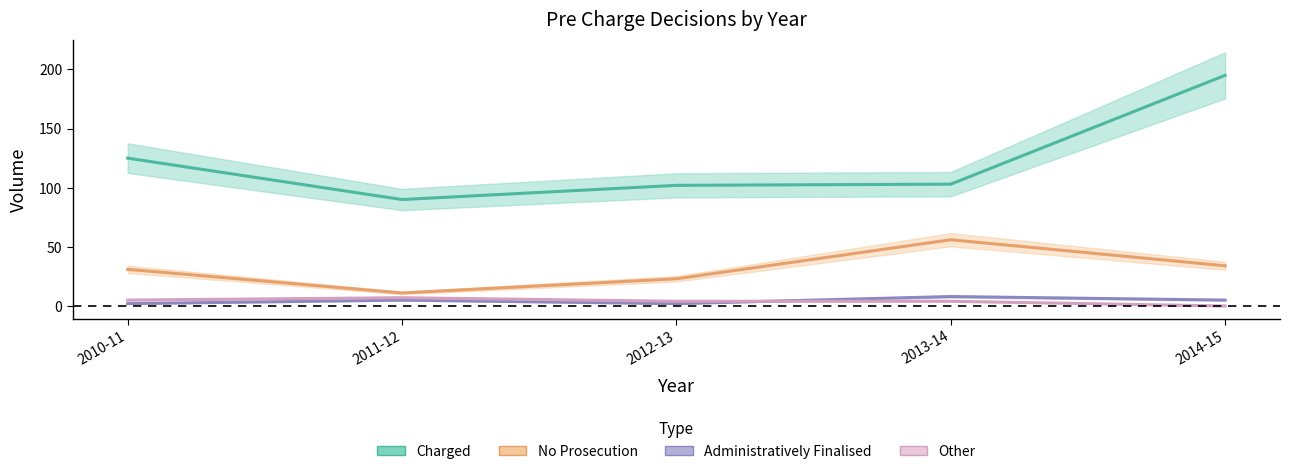

How many data points in Other are above 4?

2